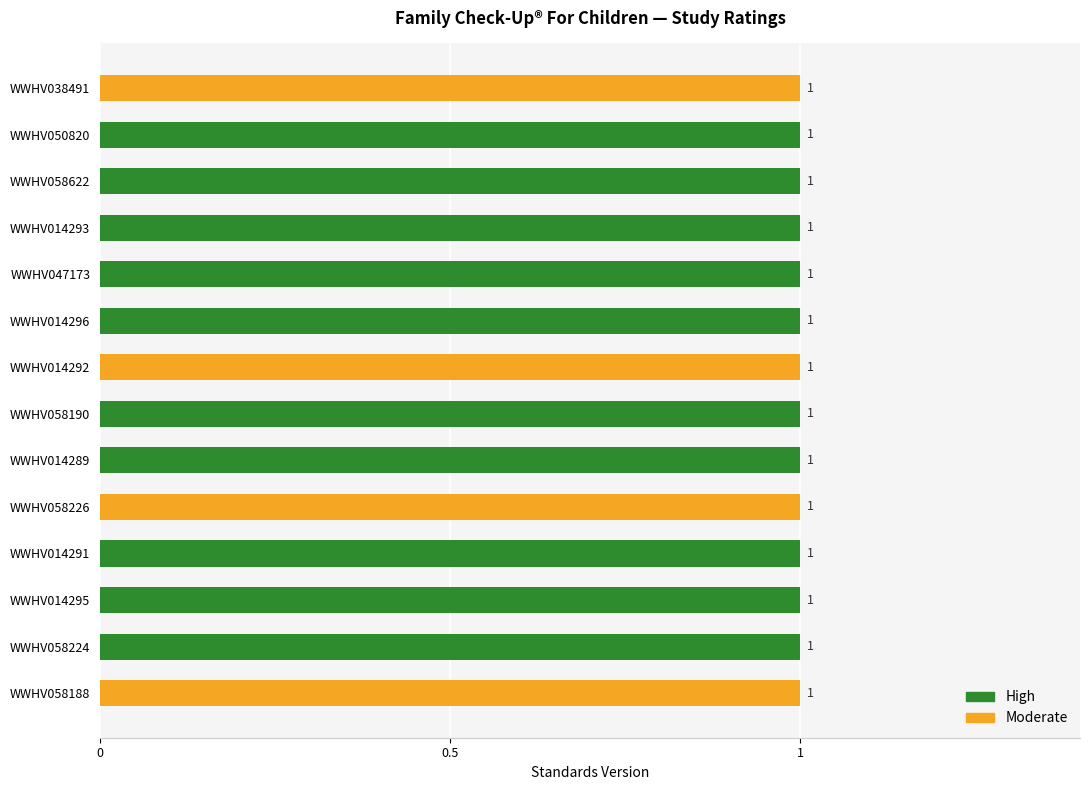

Reading left to right, list all the values displayed in this chart.

High: WWHV038491=0	WWHV050820=1	WWHV058622=1	WWHV014293=1	WWHV047173=1	WWHV014296=1	WWHV014292=0	WWHV058190=1	WWHV014289=1	WWHV058226=0	WWHV014291=1	WWHV014295=1	WWHV058224=1	WWHV058188=0
Moderate: WWHV038491=1	WWHV050820=0	WWHV058622=0	WWHV014293=0	WWHV047173=0	WWHV014296=0	WWHV014292=1	WWHV058190=0	WWHV014289=0	WWHV058226=1	WWHV014291=0	WWHV014295=0	WWHV058224=0	WWHV058188=1